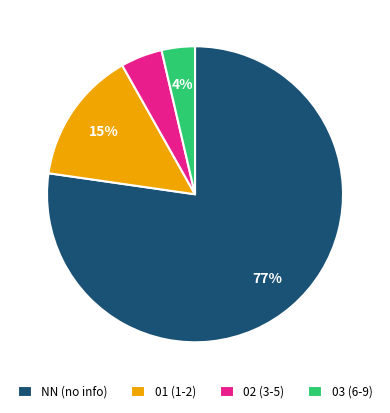

Is it true that 02 is 5% of the pie?

True